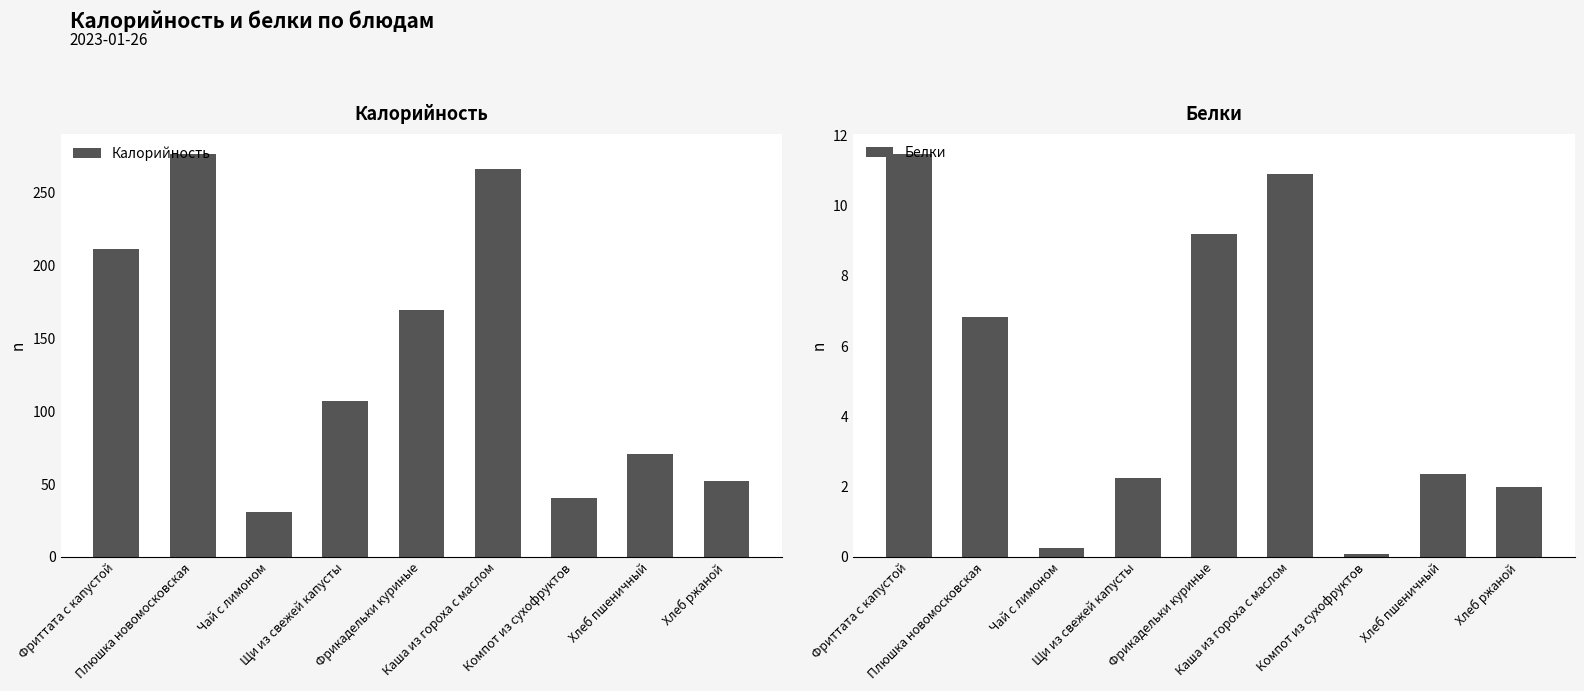

What is the difference between the Белки values at Плюшка новомосковская and Хлеб ржаной?

4.8